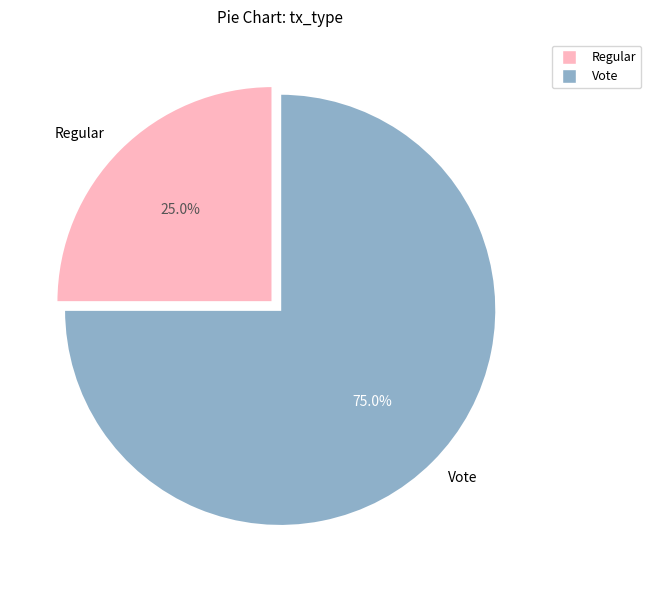

Between Regular and Vote, which is larger?

Vote